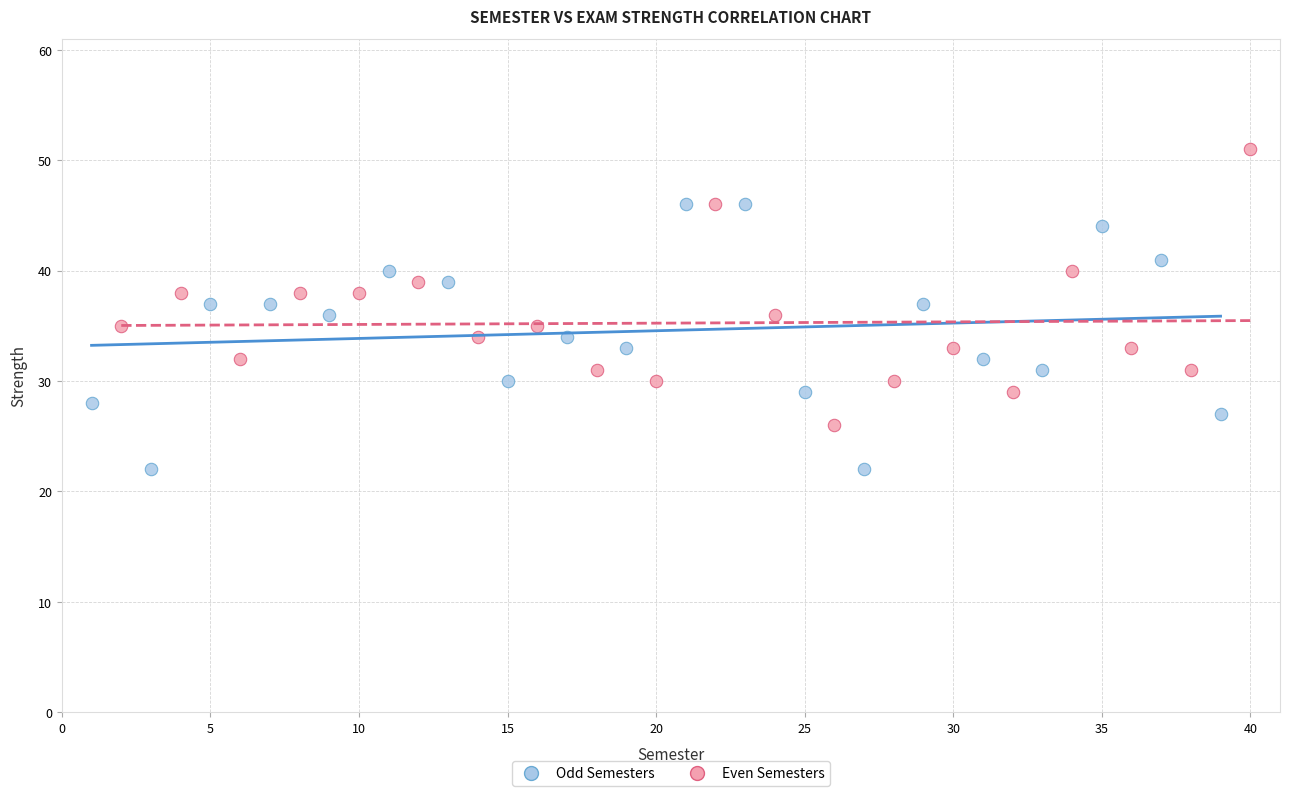

Which series contains the lowest Y value?

Odd Semesters